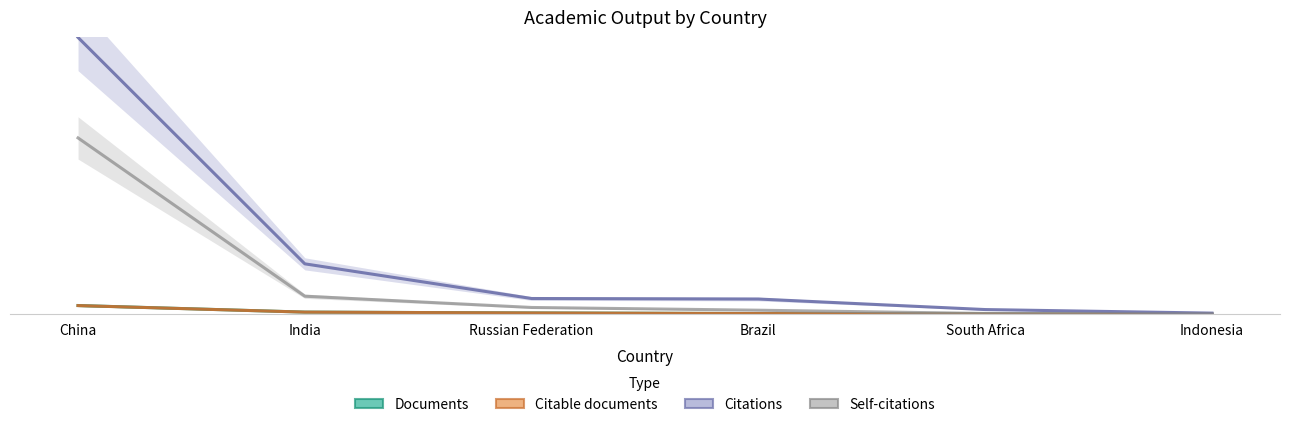

What is the total value across all series at Russian Federation?

4.5